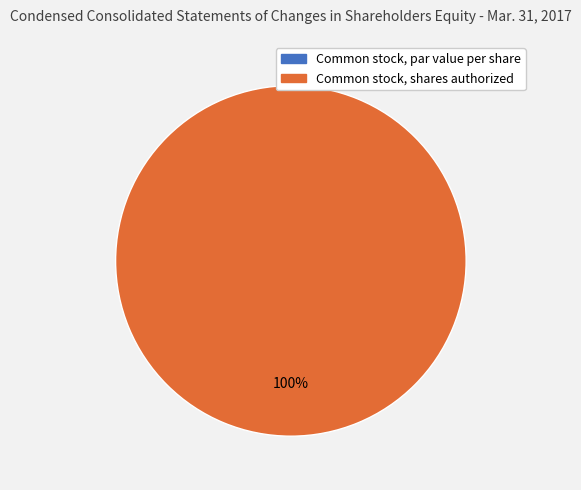

What portion of the pie excludes Common stock, par value per share?

100.0%